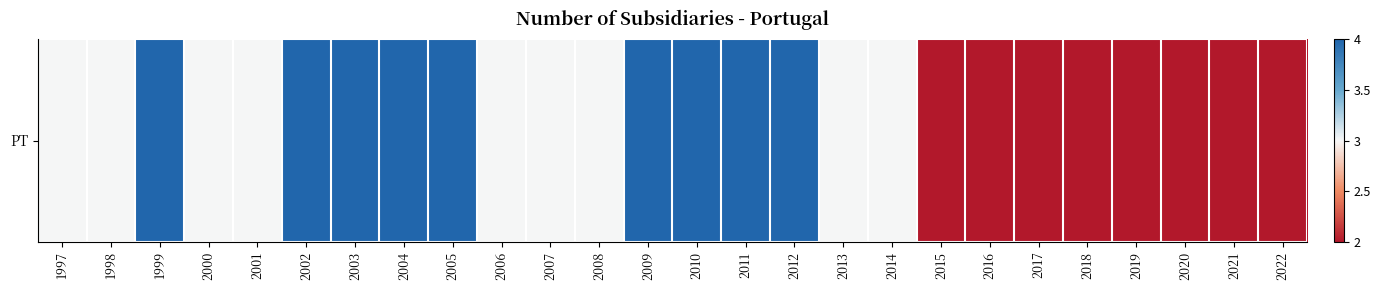

Reading left to right, list all the values displayed in this chart.

3	3	4	3	3	4	4	4	4	3	3	3	4	4	4	4	3	3	2	2	2	2	2	2	2	2